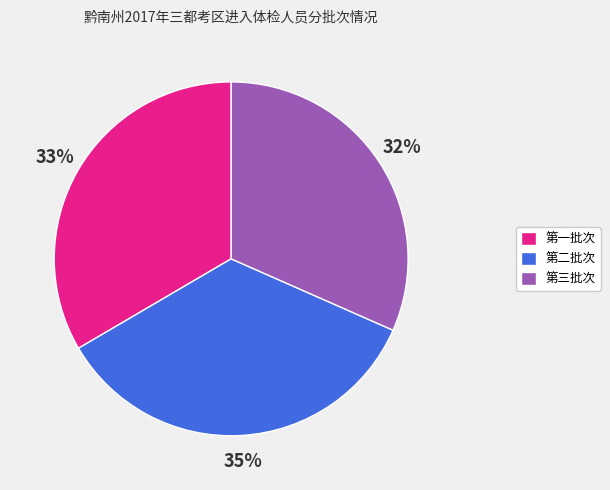

Which slice is the smallest?

第三批次